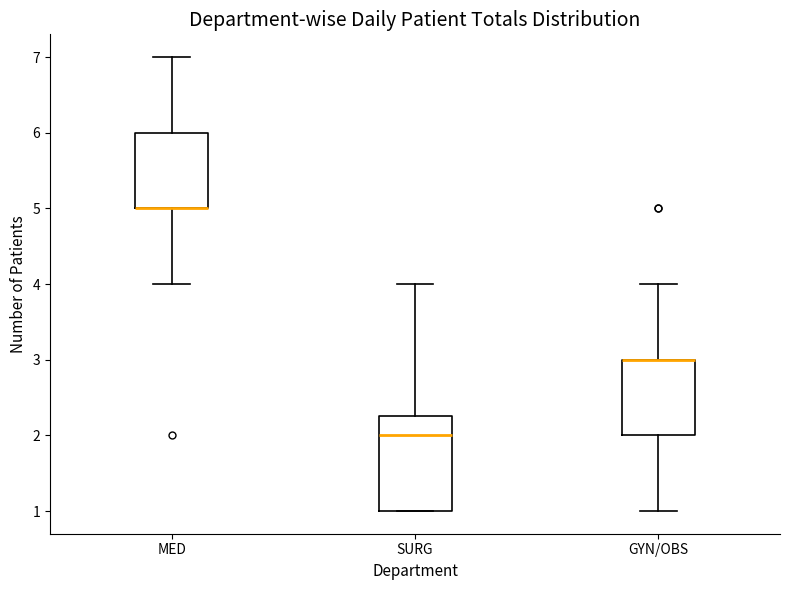

Reading left to right, read every box against the y-axis: the position of its median line, the range the box covers, and the ends of its whiskers. The values are not printed on the chart, so give them approximately, as read against the axis.

MED: median 5.0 (drawn on the box's lower edge), box 5.0 to 6.0, whiskers 4.0 to 7.0
SURG: median 2.0, box 1.0 to 2.3, whiskers 1.0 to 4.0
GYN/OBS: median 3.0 (drawn on the box's upper edge), box 2.0 to 3.0, whiskers 1.0 to 4.0